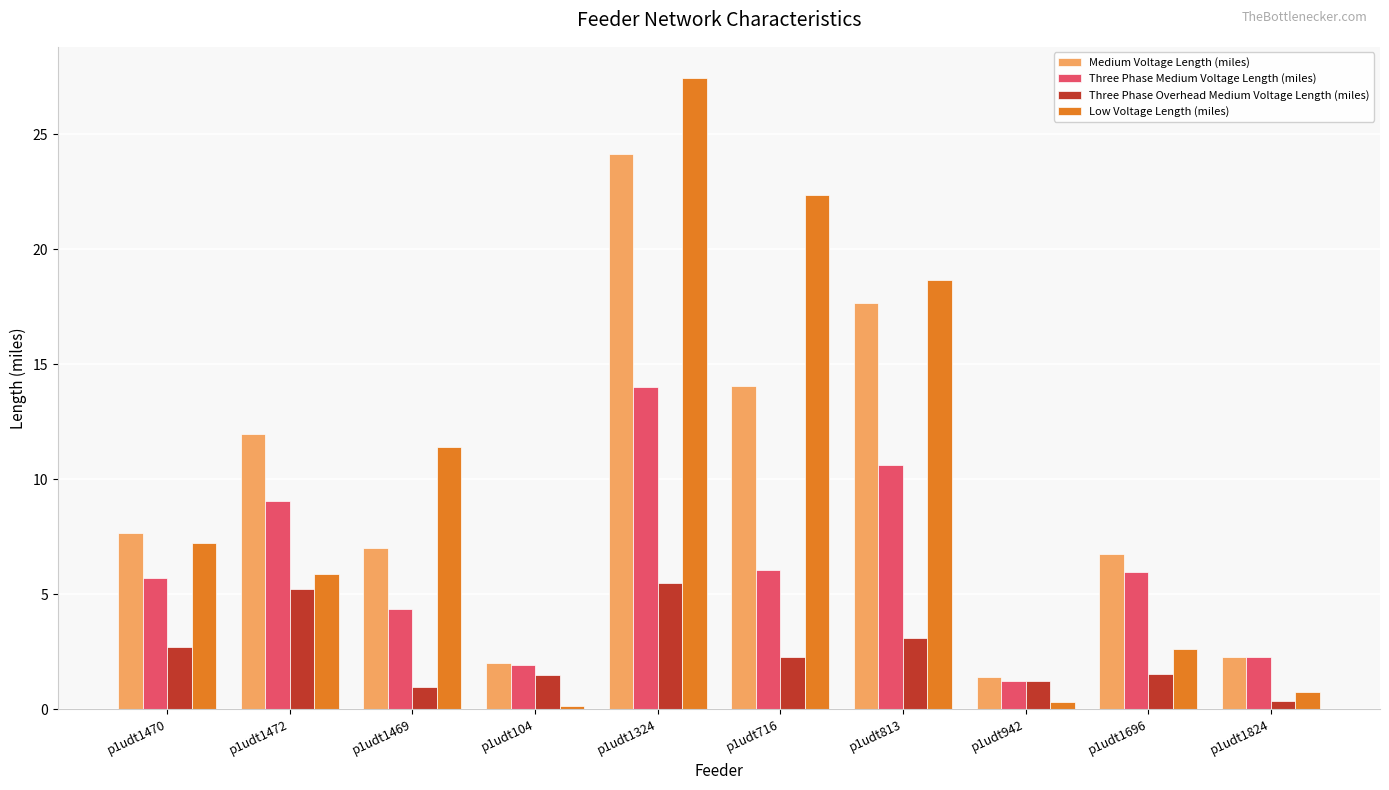

At which label does Low Voltage Length (miles) reach its peak?

p1udt1324